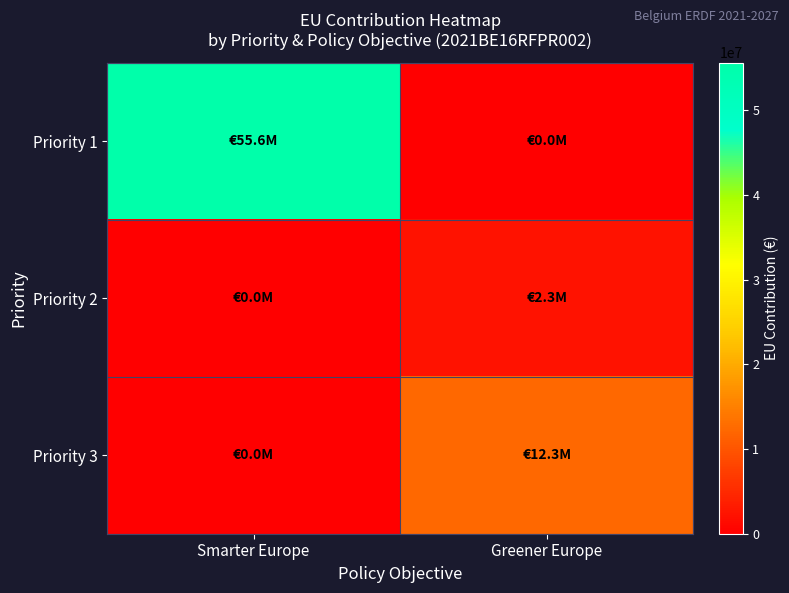

Between Smarter Europe and Greener Europe, which series saw the biggest shift?

Priority 1